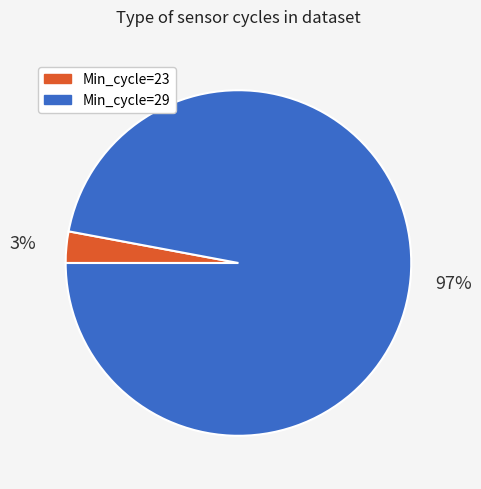

To the nearest percent, what is the difference between the largest and smallest slice percentages?

94%